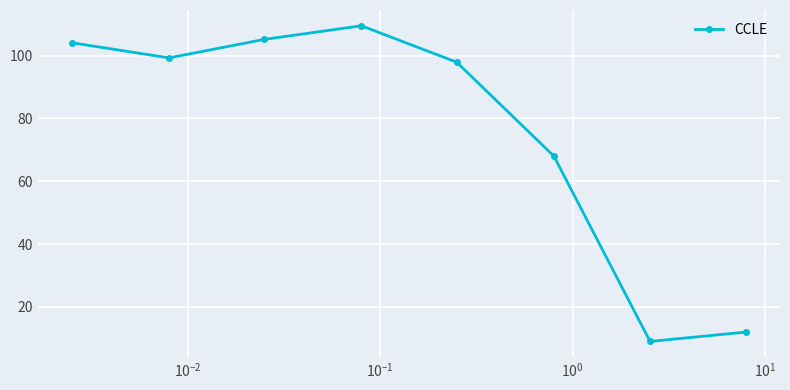

What is the value of the 7th point from the left?

9.0